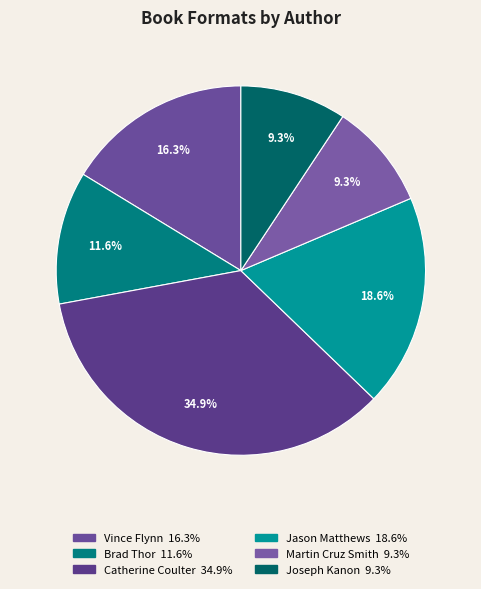

Rank the categories by value from lowest to highest.

Martin Cruz Smith, Joseph Kanon, Brad Thor, Vince Flynn, Jason Matthews, Catherine Coulter